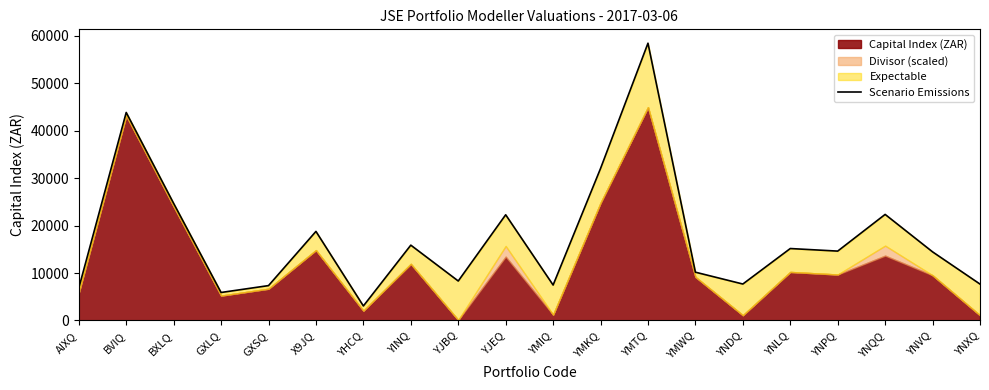

What is the average value?

17340.0